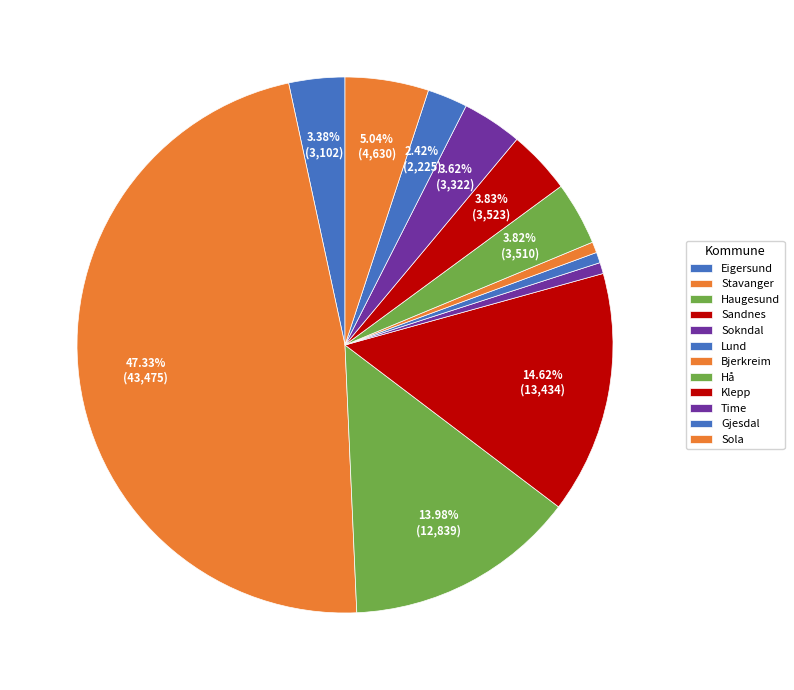

To the nearest percent, what is the difference between the Lund and Sandnes slice percentages?

14%